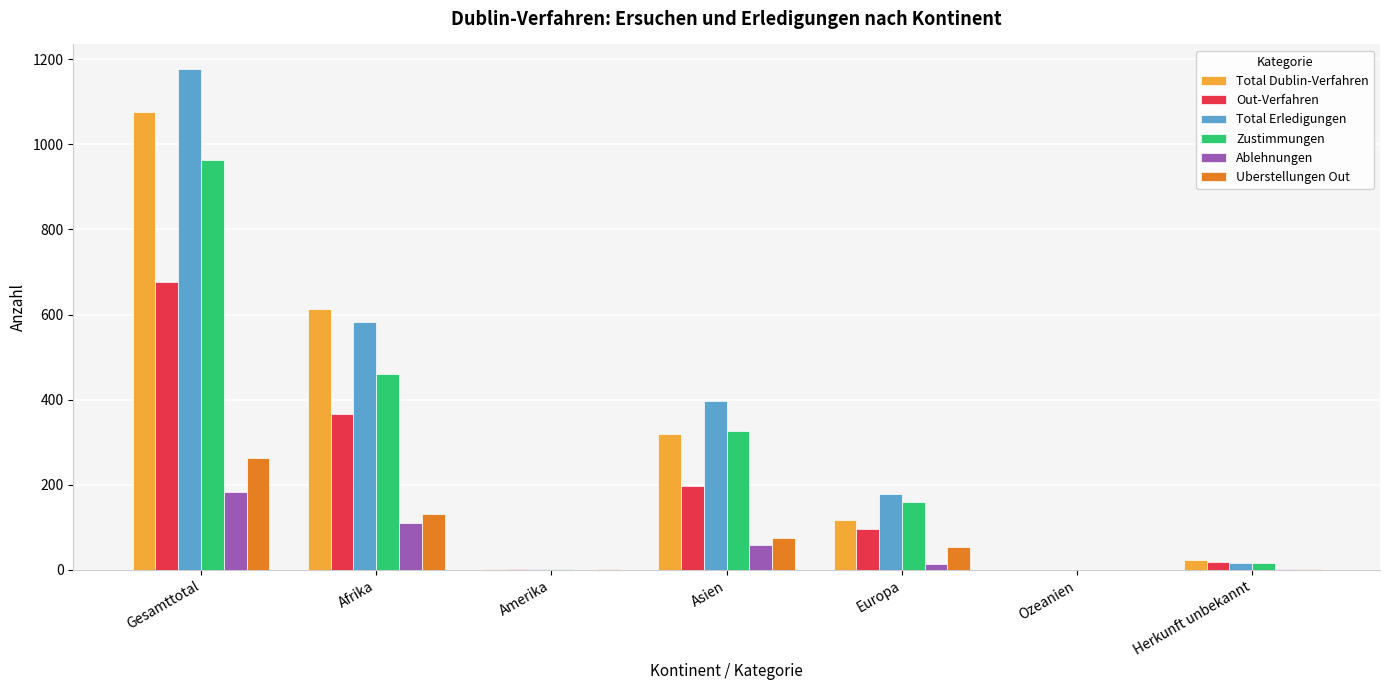

At which label does Zustimmungen reach its peak?

Gesamttotal